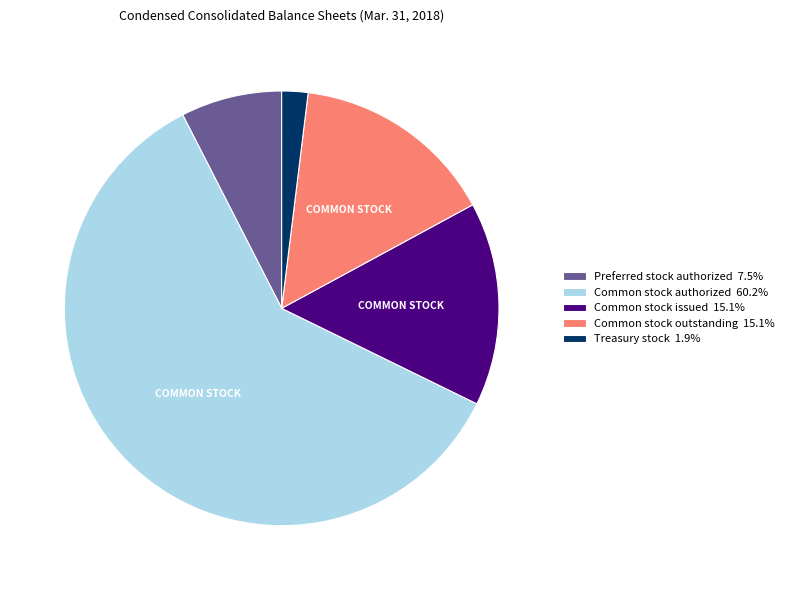

Approximately how many times larger is the value at Common stock issued 15.1% compared to Treasury stock 1.9%?

7.8